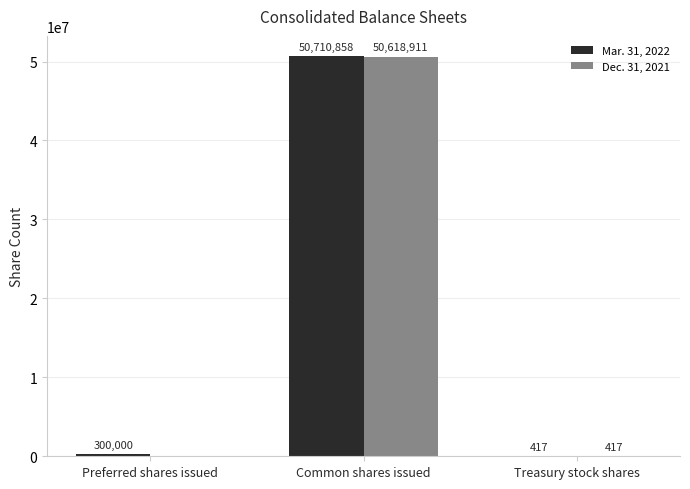

What is the maximum value for Dec. 31, 2021?

50618911